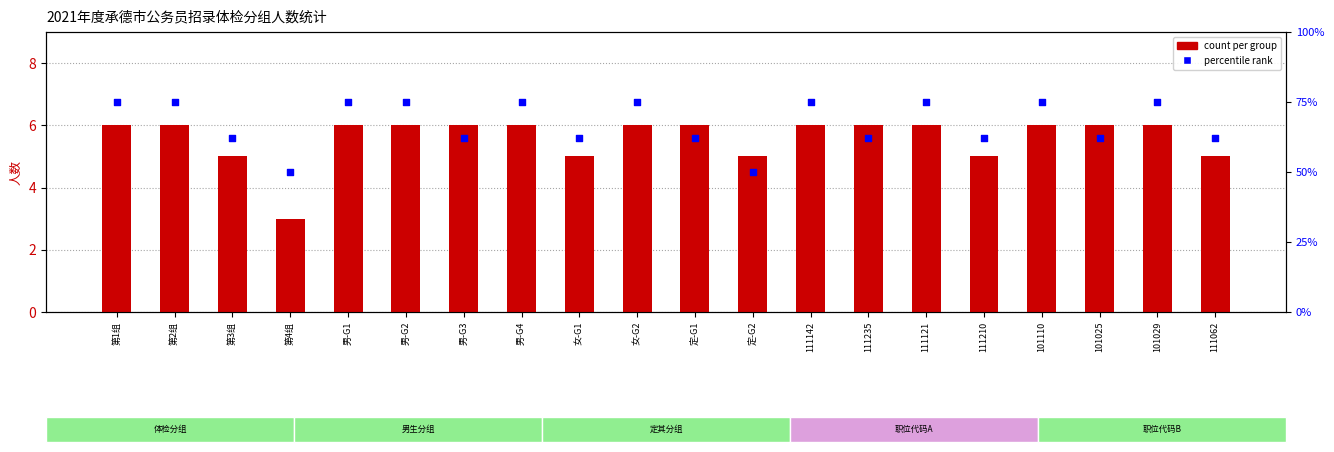

What are all the series names shown in the legend?

count per group, percentile rank